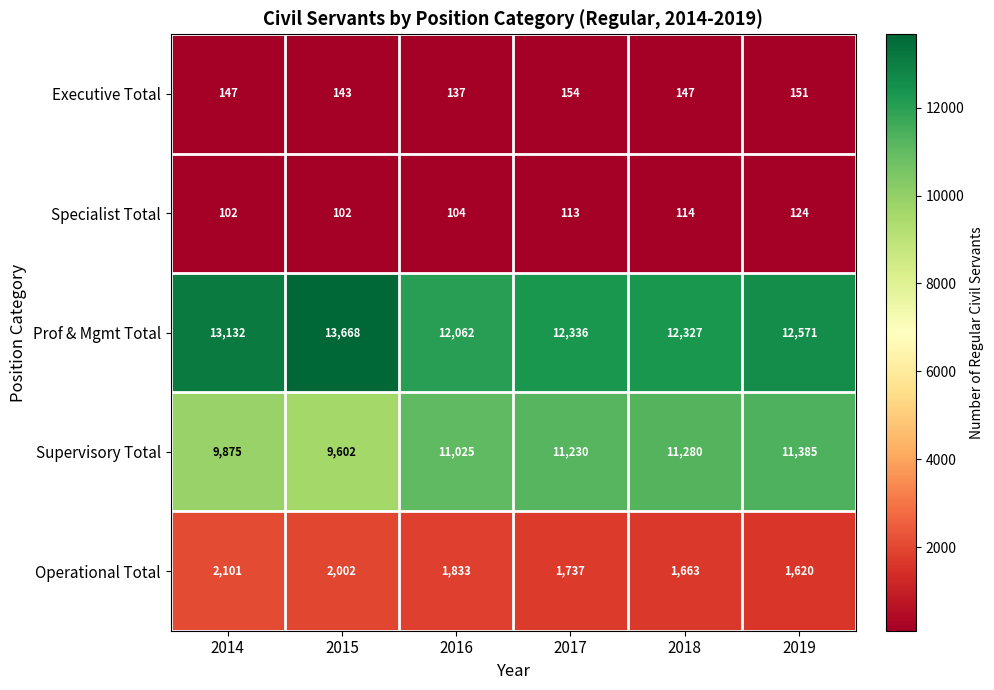

Which label corresponds to the largest value in the chart?

2015